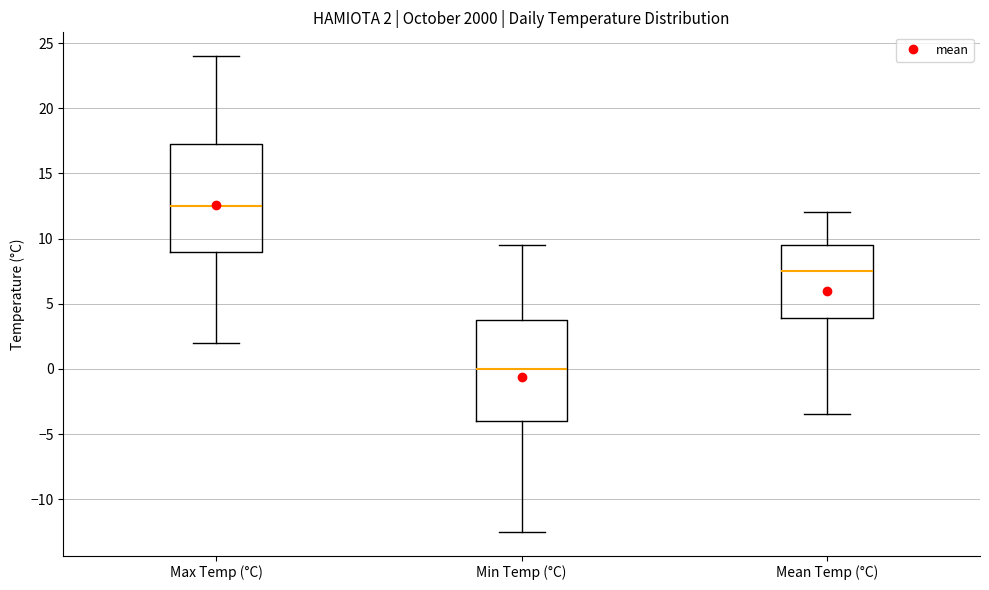

Comparing the boxes themselves (not the whiskers), which one is the tallest?

Max Temp (°C)